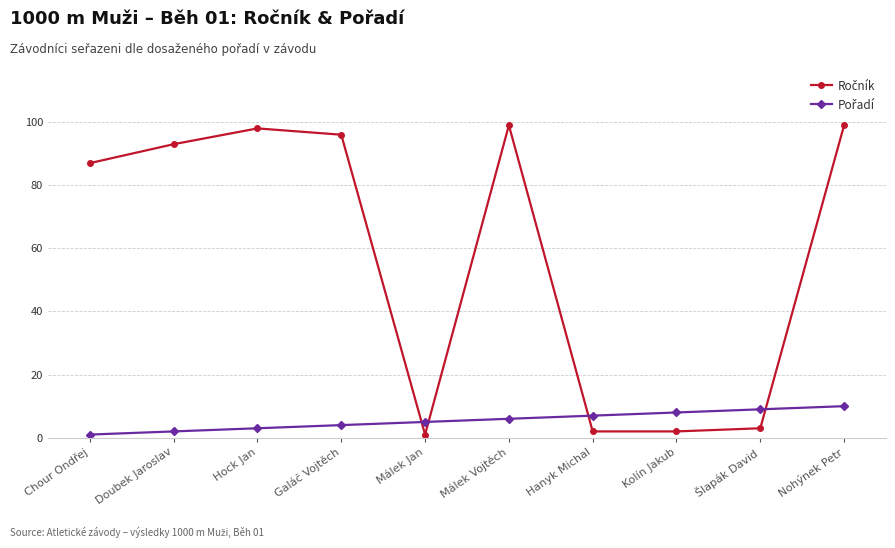

At how many categories does at least one series exceed 47?

6